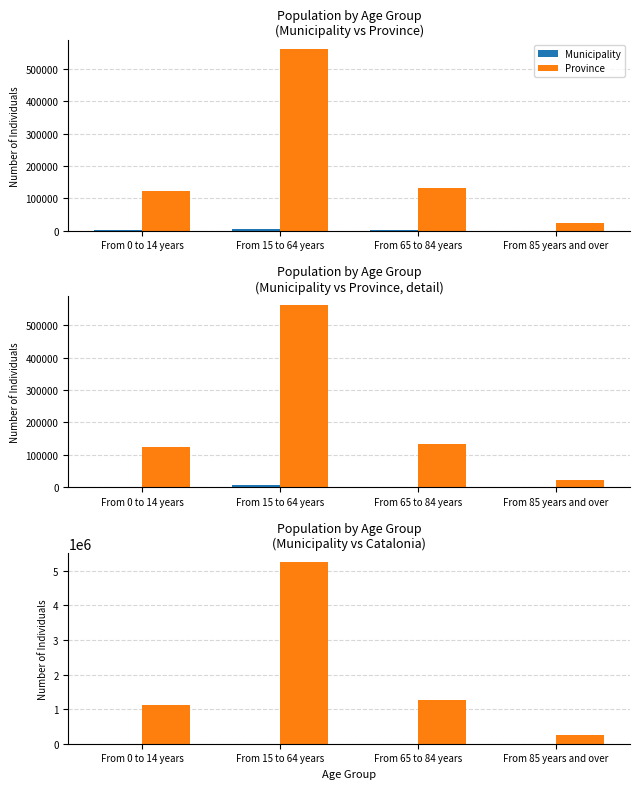

Which category has the highest value across all series?

From 15 to 64 years